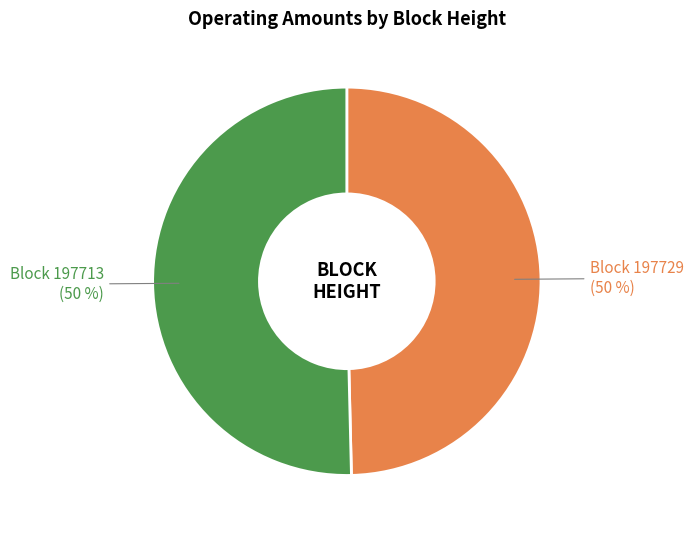

Do Block 197729 and Block 197713 together represent more than half of the pie?

Yes